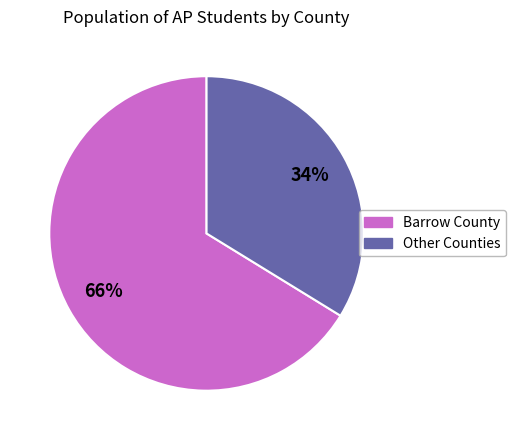

Is there any slice that represents more than half of the pie?

Yes